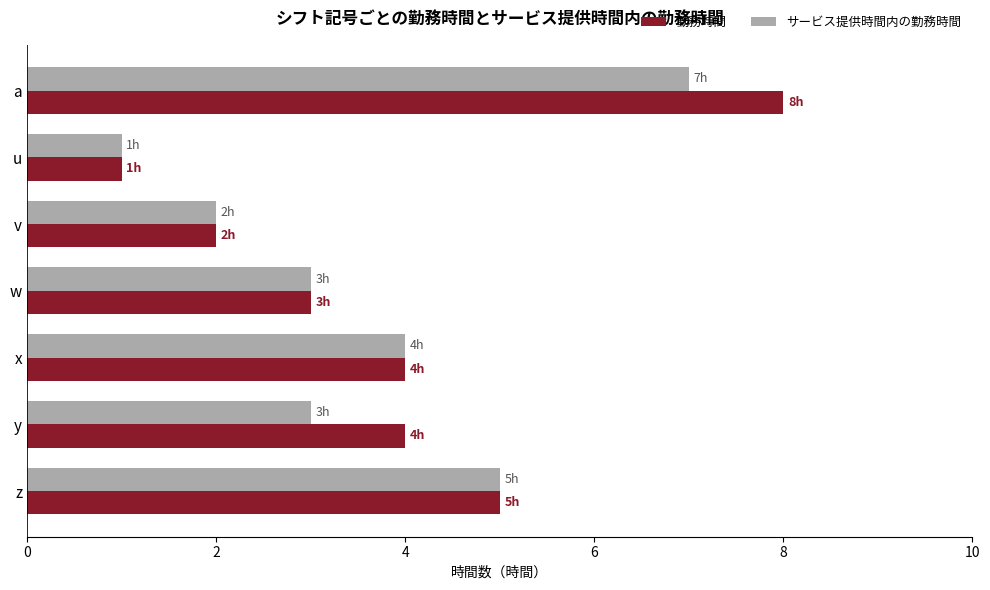

What is the sum of all サービス提供時間内の勤務時間 values?

25